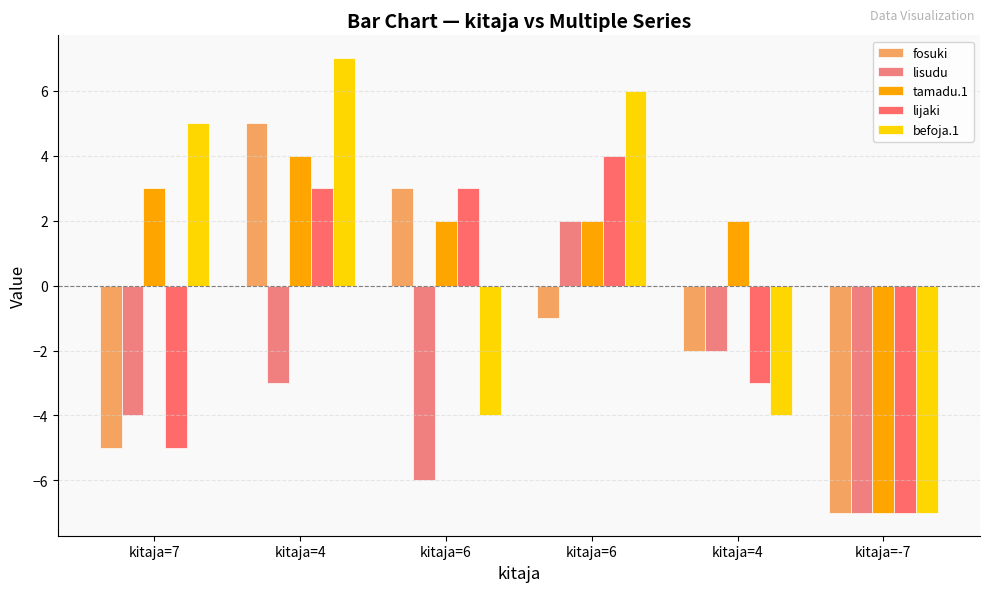

Rank the categories by lisudu value from lowest to highest.

kitaja=-7, kitaja=6, kitaja=7, kitaja=4, kitaja=4, kitaja=6